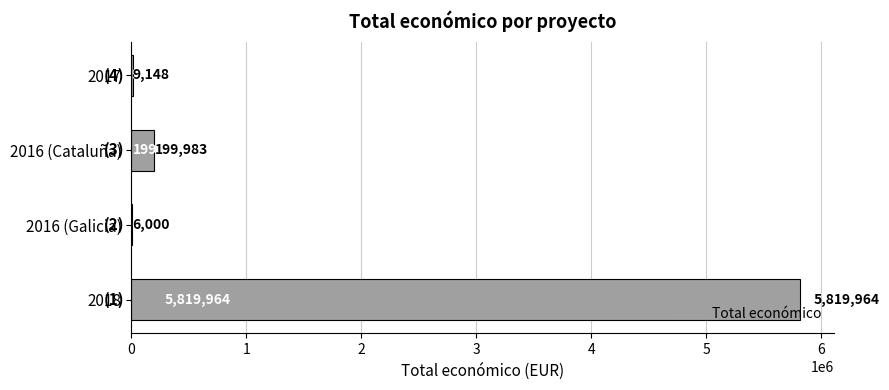

At which label is the value closest to 2912982?

2016 (Cataluña)